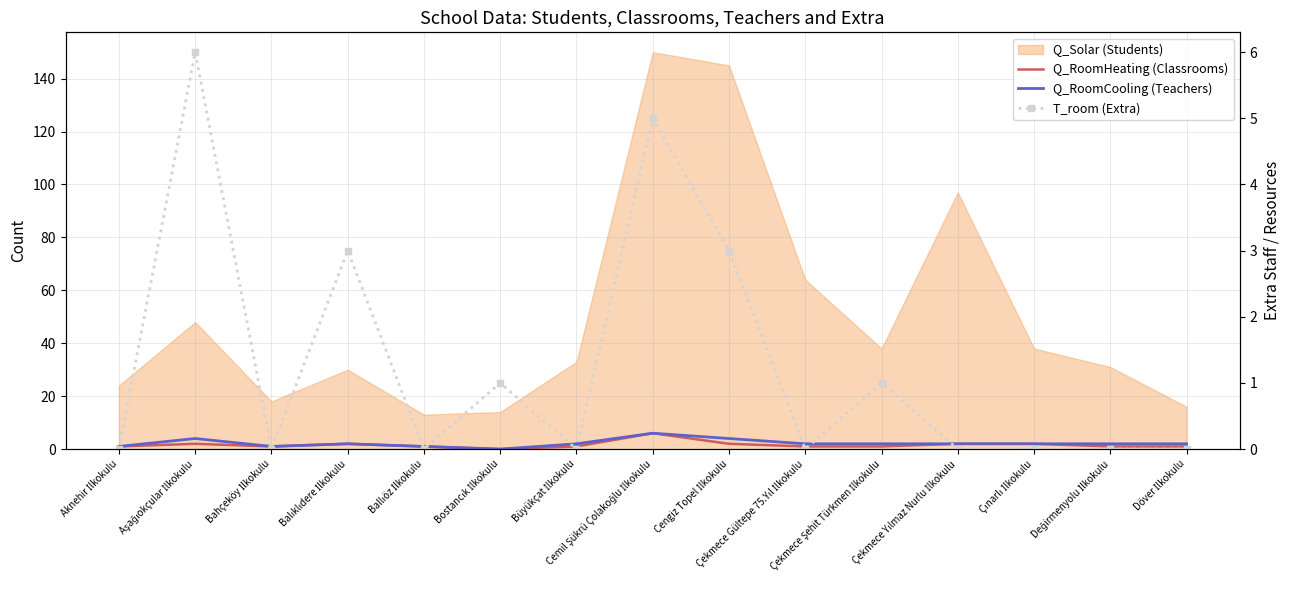

Reading left to right, list all the values displayed in this chart.

Q_RoomHeating (Classrooms): Aknehir İlkokulu=1	Aşağıokçular İlkokulu=2	Bahçeköy İlkokulu=1	Balıklıdere İlkokulu=2	Ballıöz İlkokulu=1	Bostancık İlkokulu=0	Büyükçat İlkokulu=1	Cemil Şükrü Çolakoğlu İlkokulu=6	Cengiz Topel İlkokulu=2	Çekmece Gültepe 75.Yıl İlkokulu=1	Çekmece Şehit Türkmen İlkokulu=1	Çekmece Yılmaz Nurlu İlkokulu=2	Çınarlı İlkokulu=2	Değirmenyolu İlkokulu=1	Döver İlkokulu=1
Q_RoomCooling (Teachers): Aknehir İlkokulu=1	Aşağıokçular İlkokulu=4	Bahçeköy İlkokulu=1	Balıklıdere İlkokulu=2	Ballıöz İlkokulu=1	Bostancık İlkokulu=0	Büyükçat İlkokulu=2	Cemil Şükrü Çolakoğlu İlkokulu=6	Cengiz Topel İlkokulu=4	Çekmece Gültepe 75.Yıl İlkokulu=2	Çekmece Şehit Türkmen İlkokulu=2	Çekmece Yılmaz Nurlu İlkokulu=2	Çınarlı İlkokulu=2	Değirmenyolu İlkokulu=2	Döver İlkokulu=2
T_room (Extra): Aknehir İlkokulu=0	Aşağıokçular İlkokulu=6	Bahçeköy İlkokulu=0	Balıklıdere İlkokulu=3	Ballıöz İlkokulu=0	Bostancık İlkokulu=1	Büyükçat İlkokulu=0	Cemil Şükrü Çolakoğlu İlkokulu=5	Cengiz Topel İlkokulu=3	Çekmece Gültepe 75.Yıl İlkokulu=0	Çekmece Şehit Türkmen İlkokulu=1	Çekmece Yılmaz Nurlu İlkokulu=0	Çınarlı İlkokulu=0	Değirmenyolu İlkokulu=0	Döver İlkokulu=0